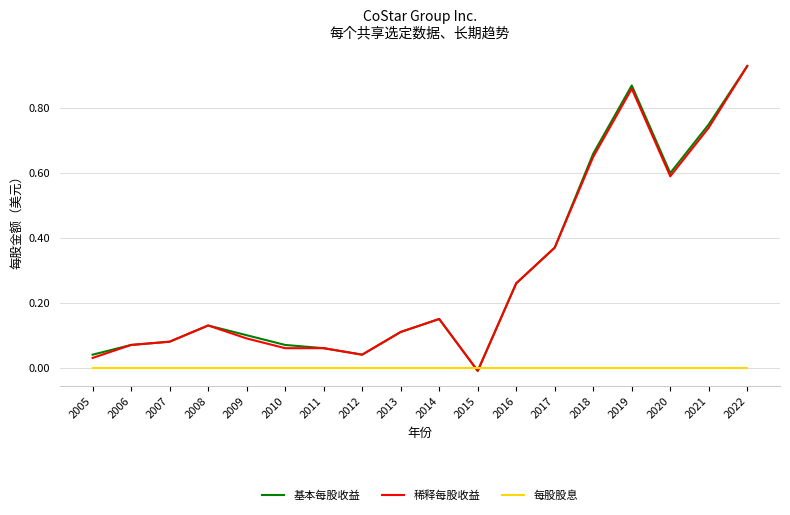

Between 2006 and 2019, which series saw the biggest shift?

基本每股收益